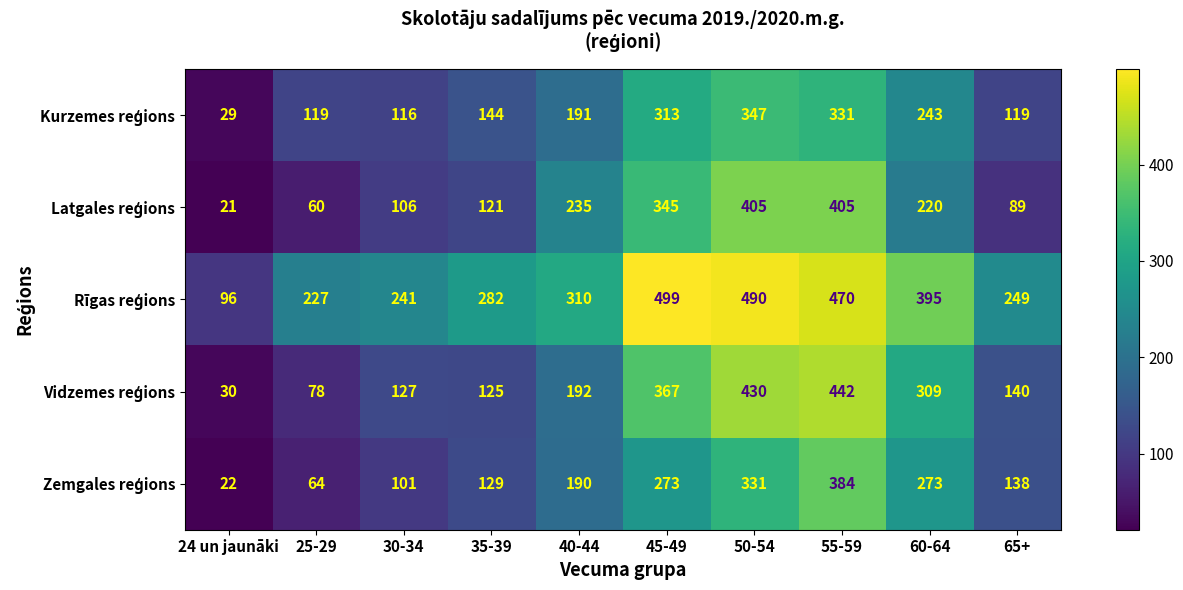

Which category has the lowest value across all series?

24 un jaunāki